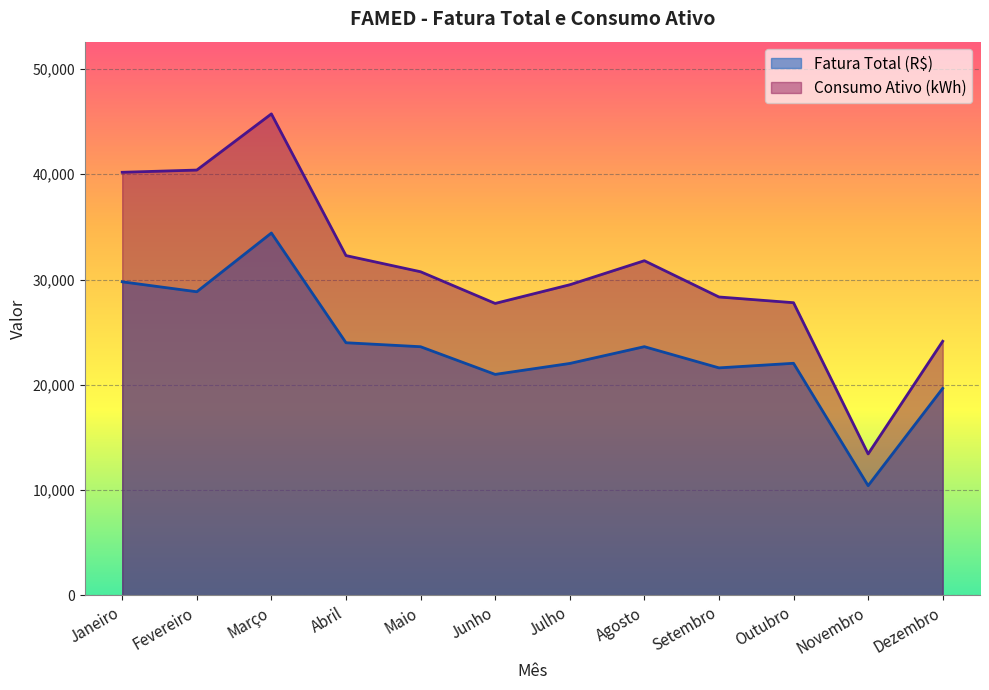

What is the lowest value of the Fatura Total (R$) series?

10421.6